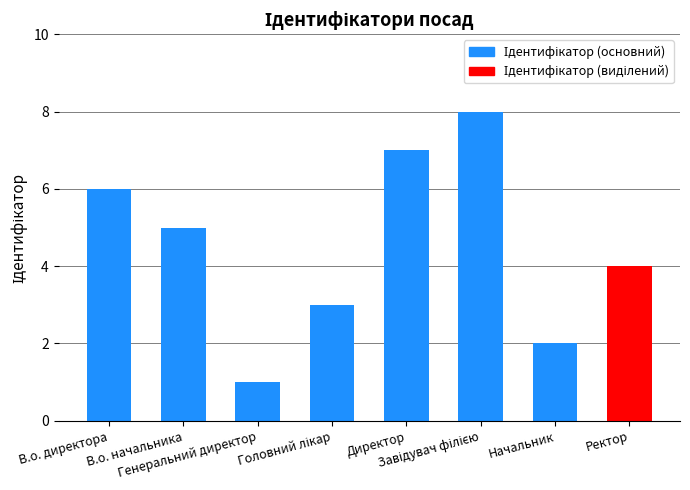

What is the maximum value shown in the chart?

8